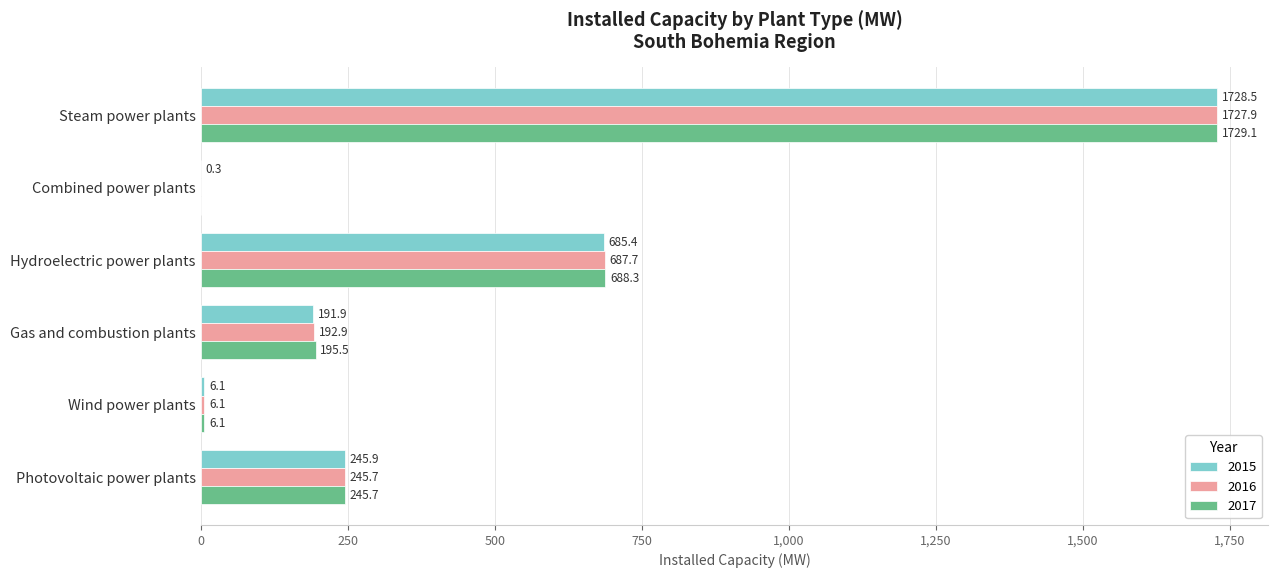

What is the total value across all series at Steam power plants?

5185.5